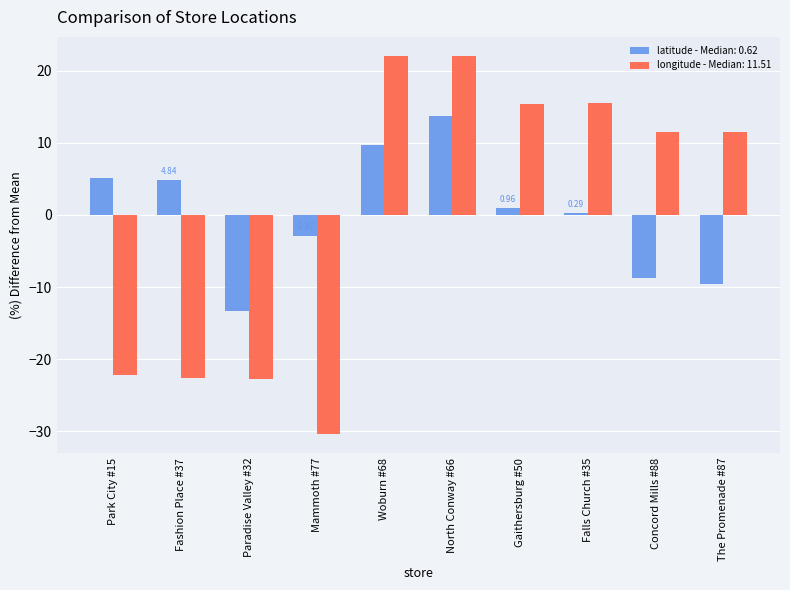

At Mammoth #77, list the series in order from largest to smallest.

latitude - Median: 0.62, longitude - Median: 11.51